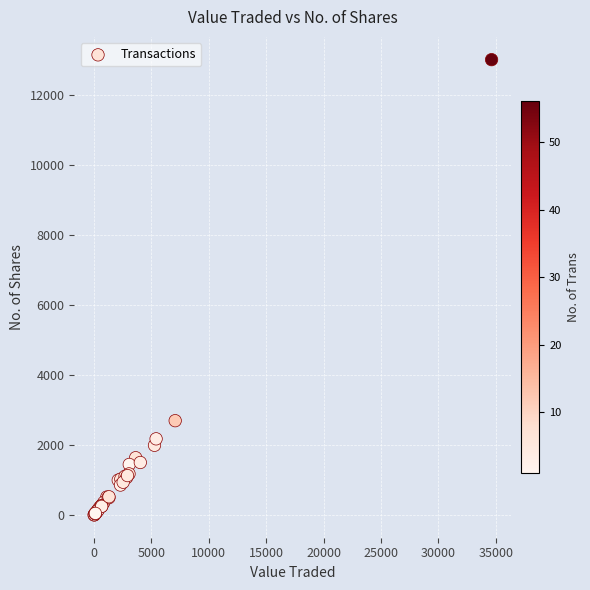

What Y value in the scatter plot is closest to 6513?

2700